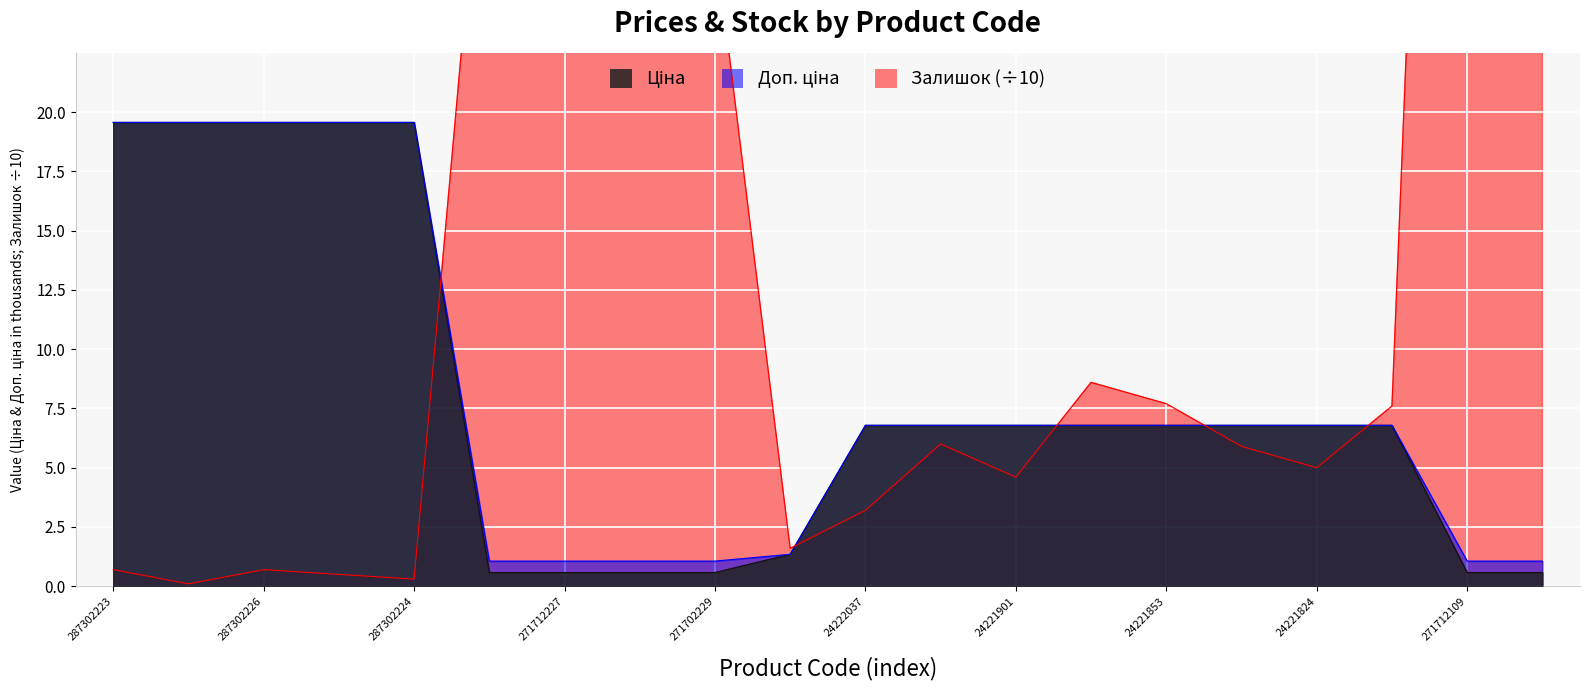

Read the Доп. ціна value at 271712108.

1.1